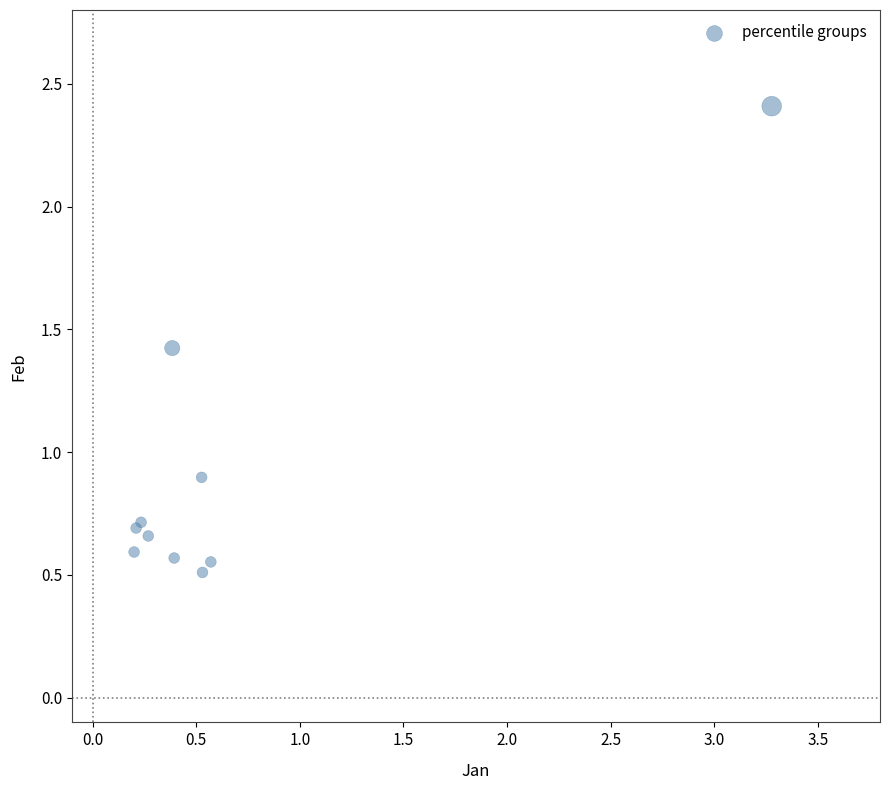

What Y value in the scatter plot is closest to 1?

0.9